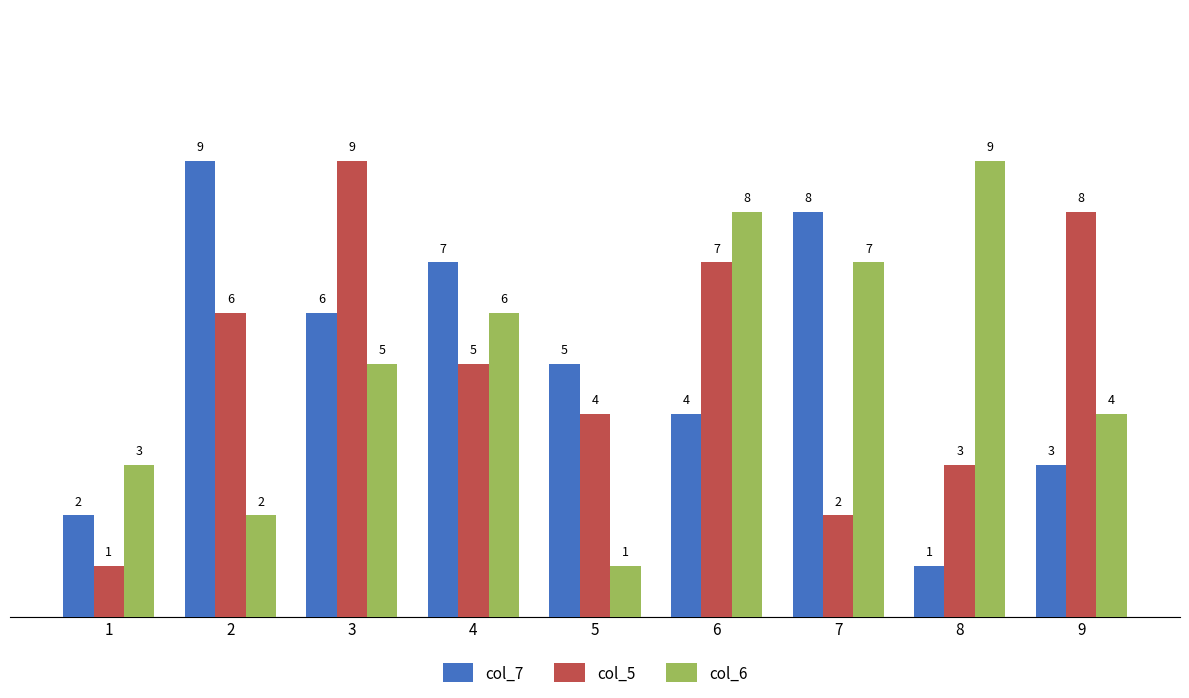

What is the approximate value of col_6 at 2?

2